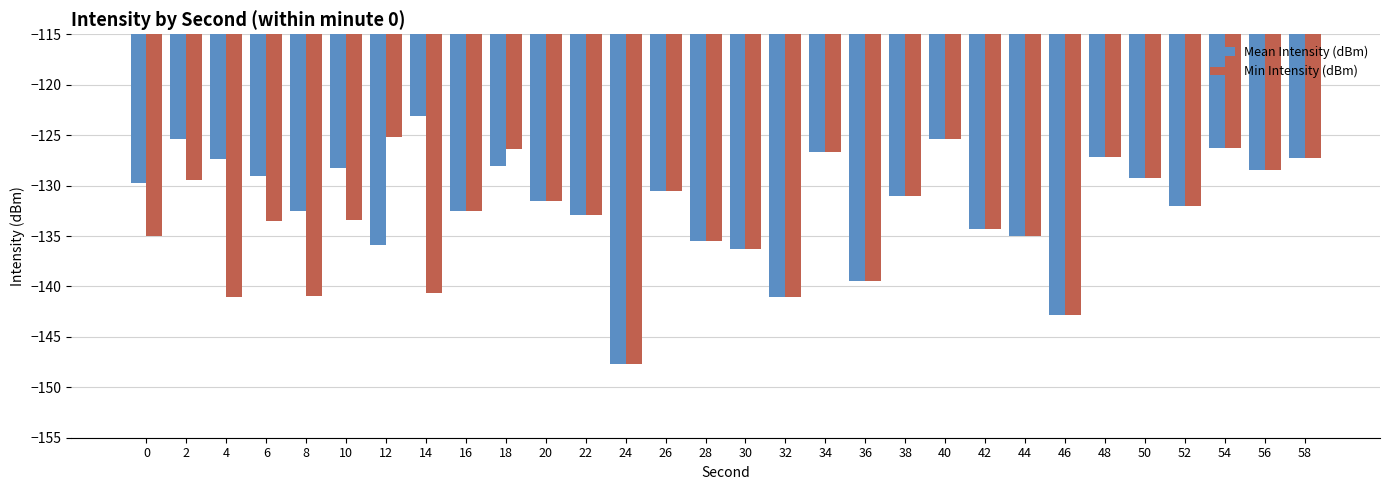

What is the average value of the Mean Intensity (dBm) series?

-131.8